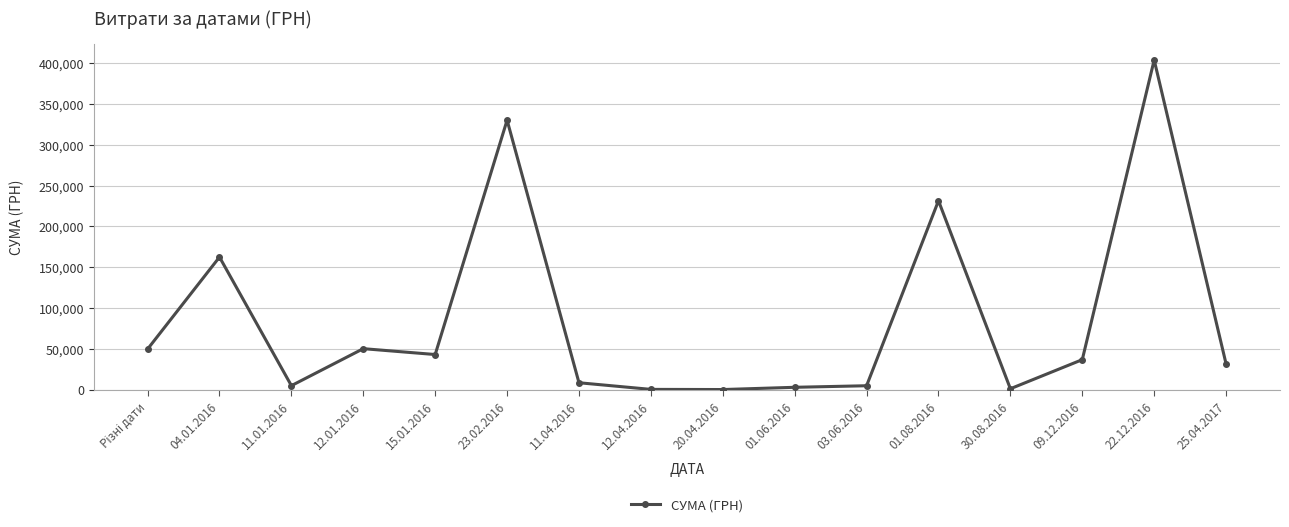

What is the maximum value shown in the chart?

403612.2